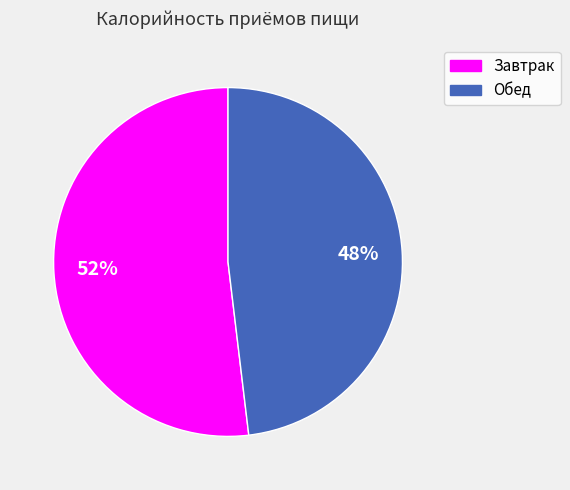

What is the largest slice in the pie chart?

Завтрак